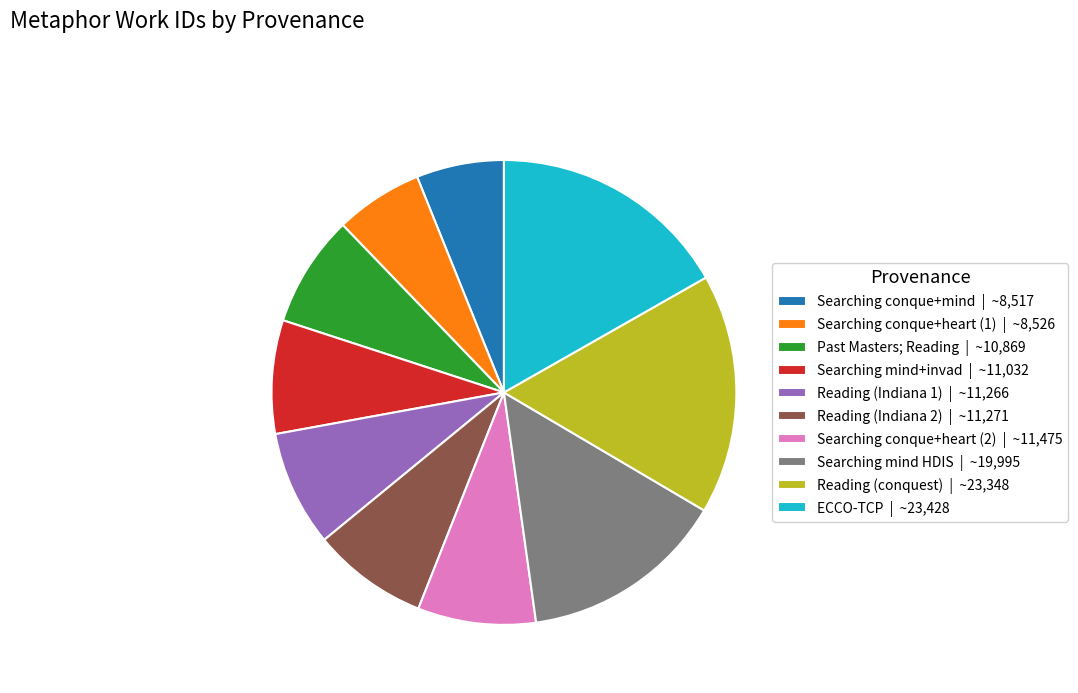

True or false: ECCO-TCP | ~23,428 accounts for 17% of the total.

True